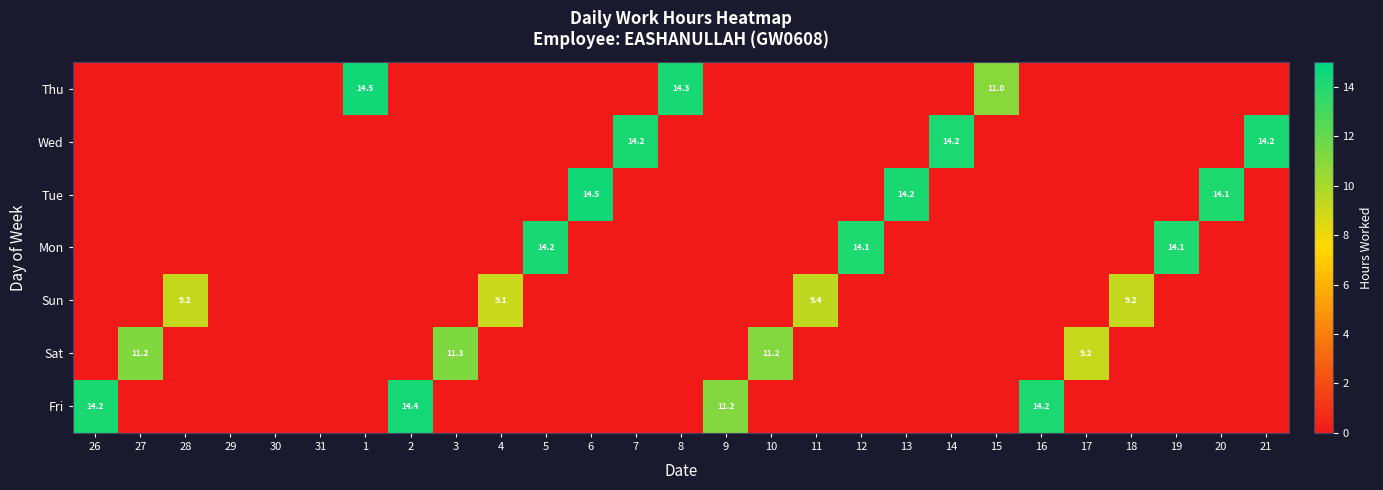

The value of Fri at 2 is 14.4. True or false?

True